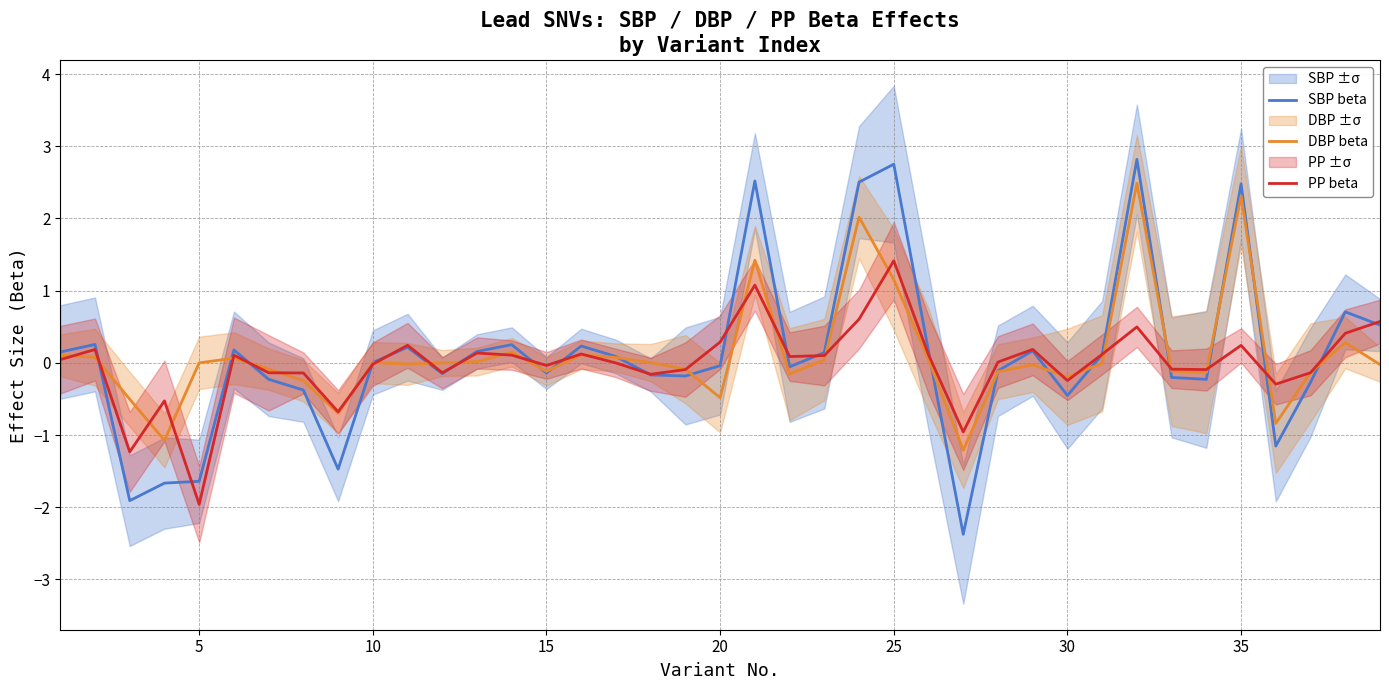

At which label does PP beta reach its peak?

25